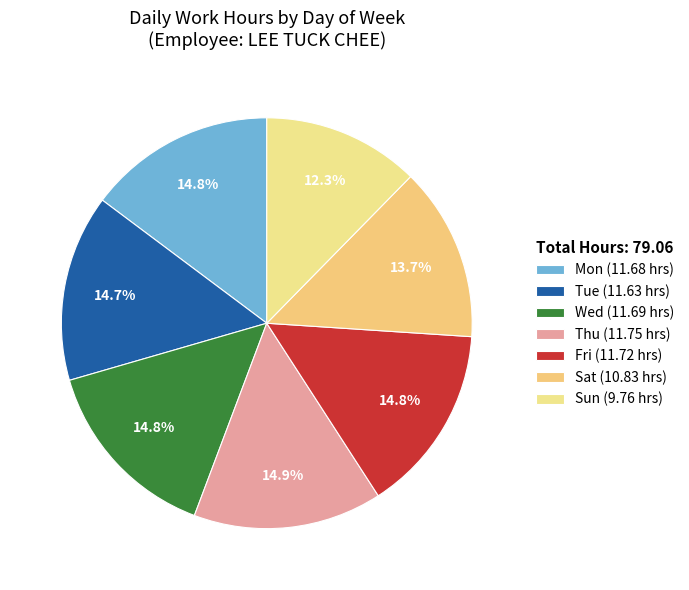

The Sun slice represents 12% of the pie. True or false?

True